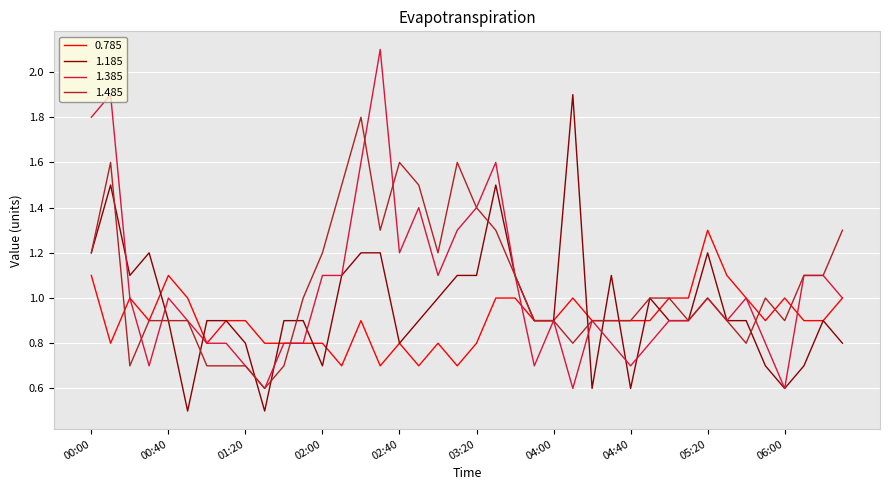

What is the minimum value for 1.485?

0.6